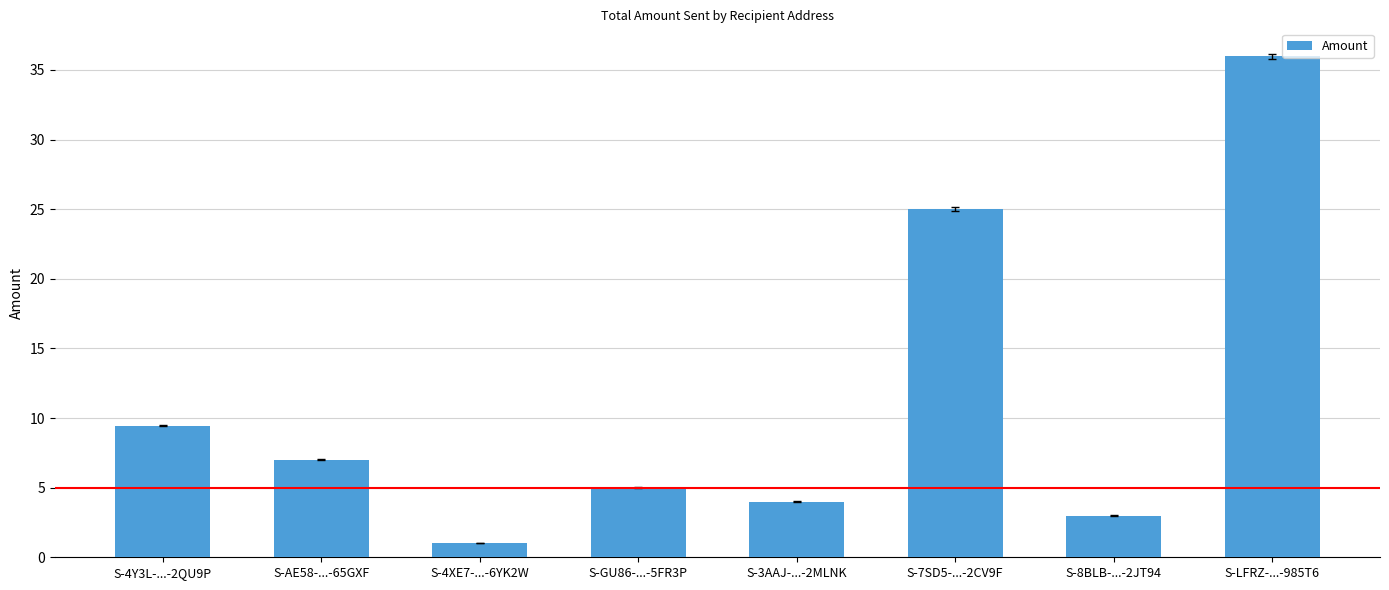

Is it true that the value at S-AE58-...-65GXF is 1.9?

False